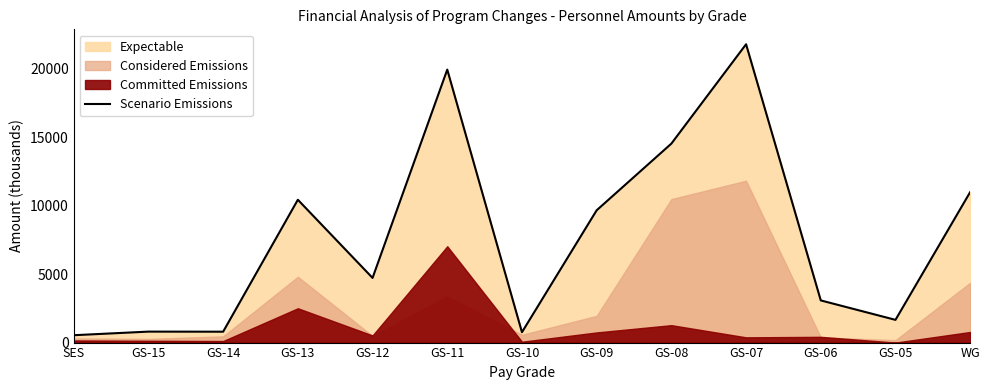

Reading left to right, transcribe all the data shown in this chart.

SES=538	GS-15=801	GS-14=795	GS-13=10433	GS-12=4724	GS-11=19940	GS-10=757	GS-09=9664	GS-08=14534	GS-07=21792	GS-06=3080	GS-05=1660	WG=10994